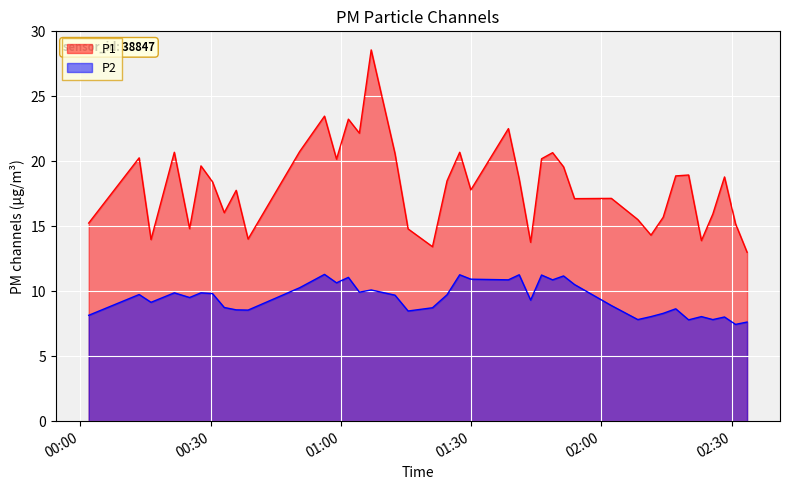

What is the greatest value displayed?

28.6